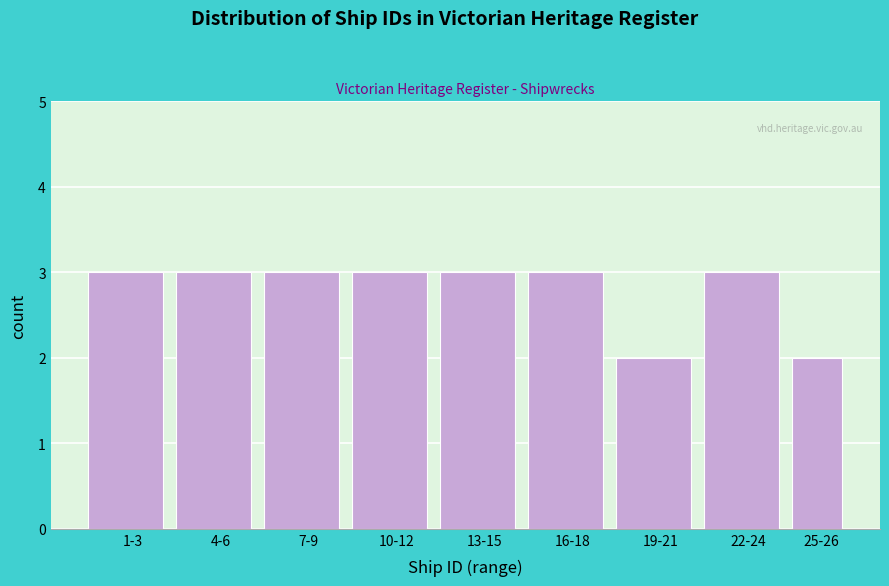

Reading right to left, list all the values displayed in this chart.

2	3	2	3	3	3	3	3	3